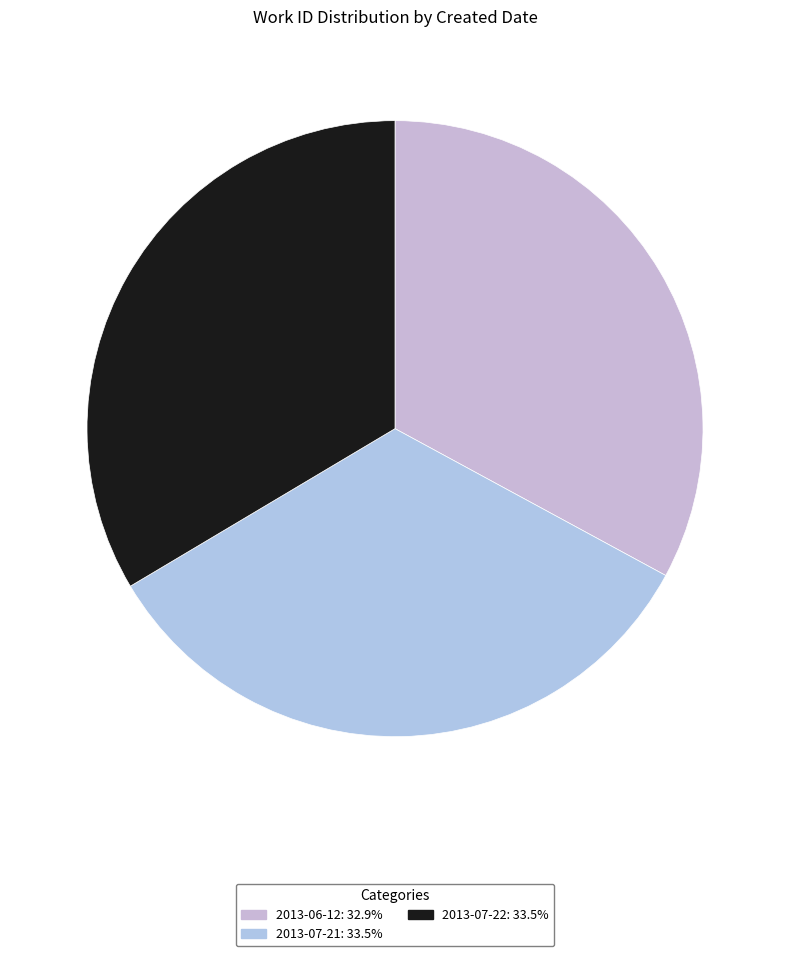

What percentage is the 2013-06-12 slice, to the nearest percent?

33%